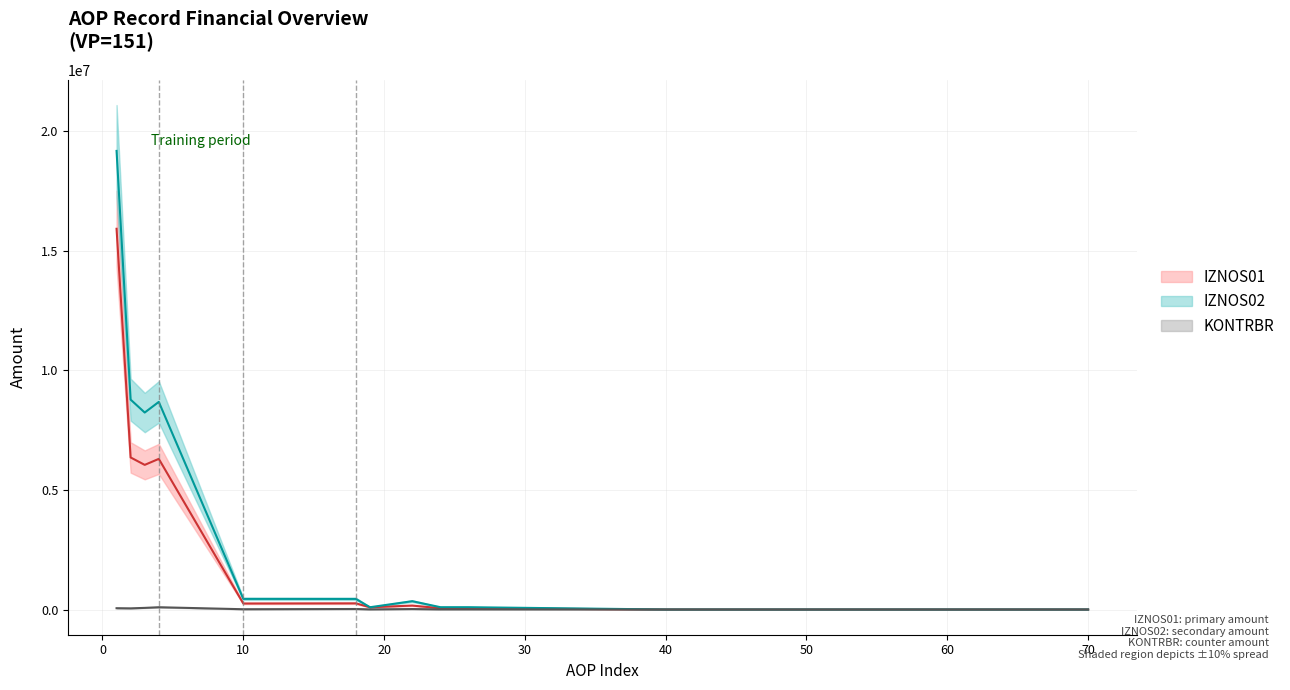

Between 40 and 50, which is larger?

40